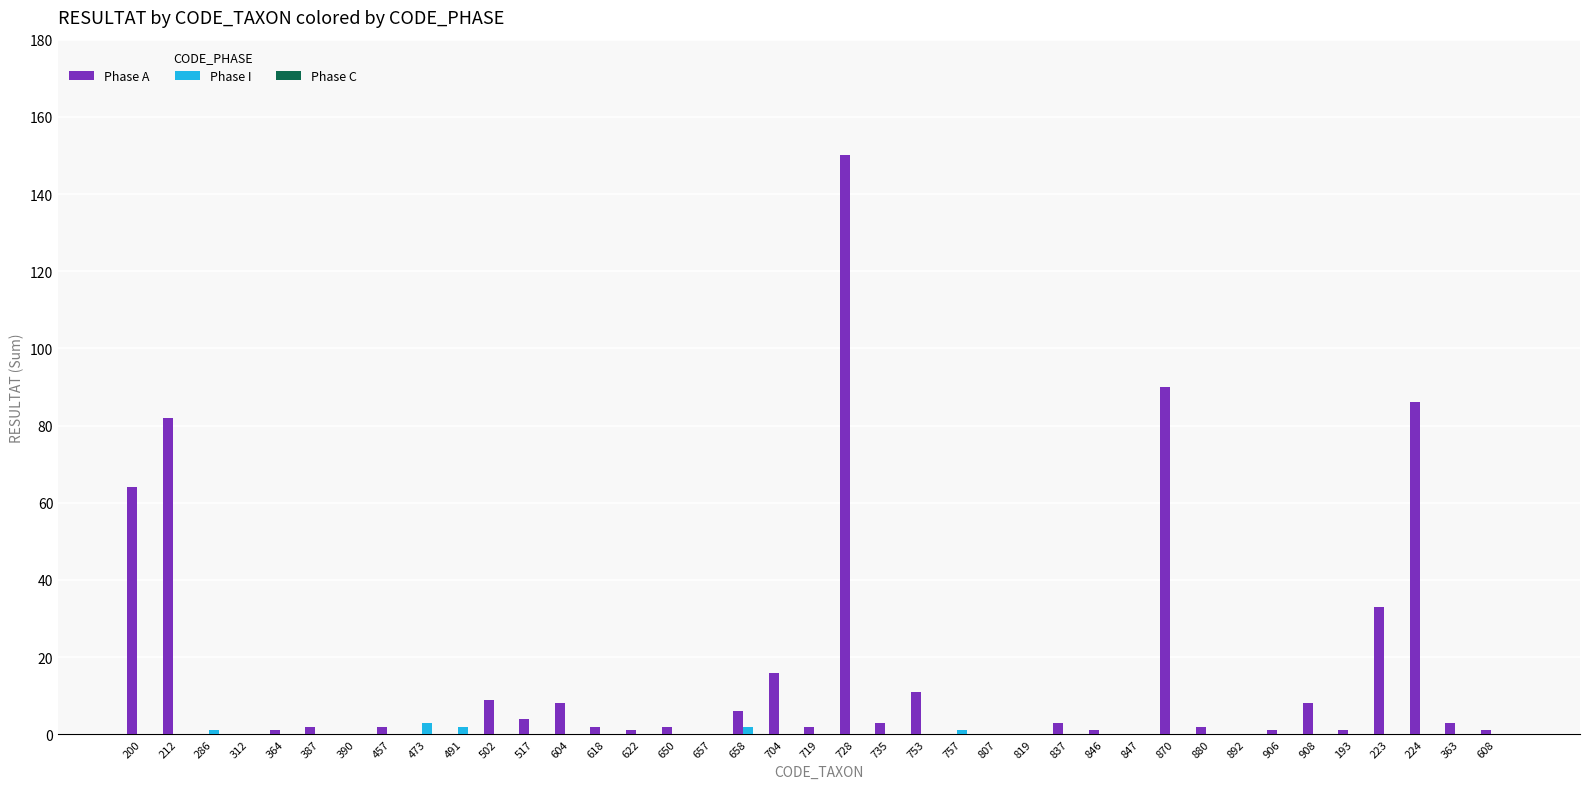

Between 212 and 517, which series saw the biggest shift?

Phase A